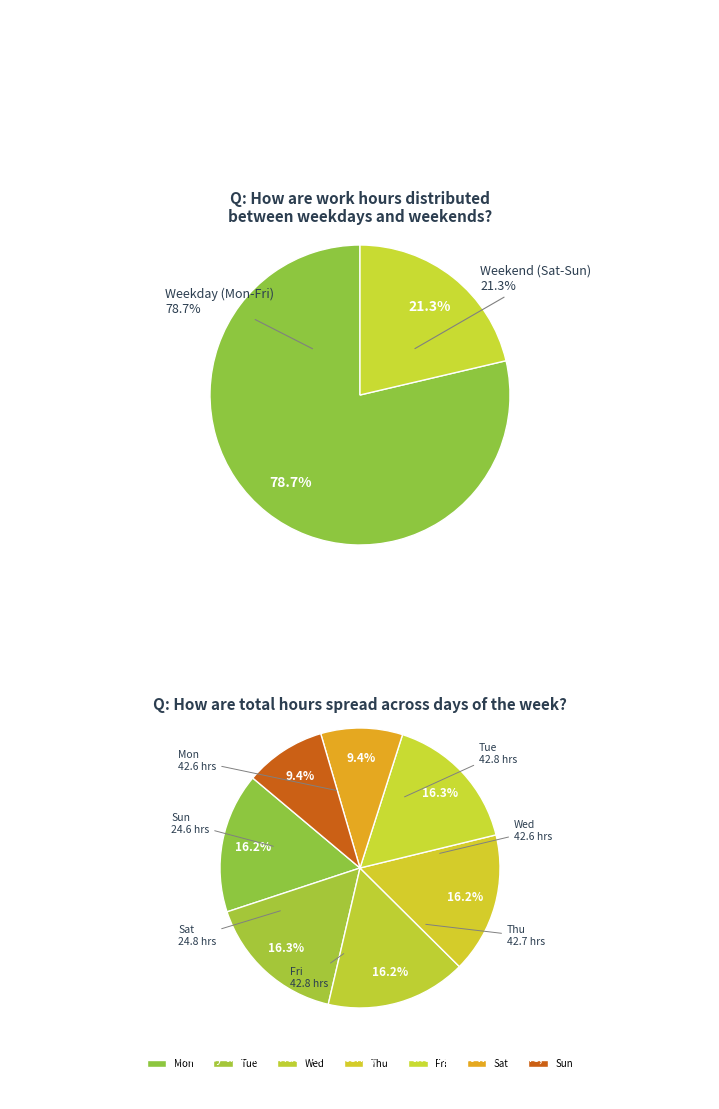

Is there any slice that represents more than half of the pie?

No